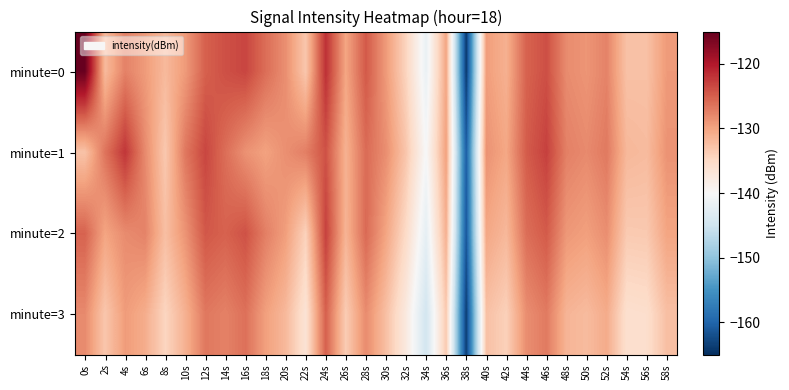

What is the total value across all series at 20s?

-518.5